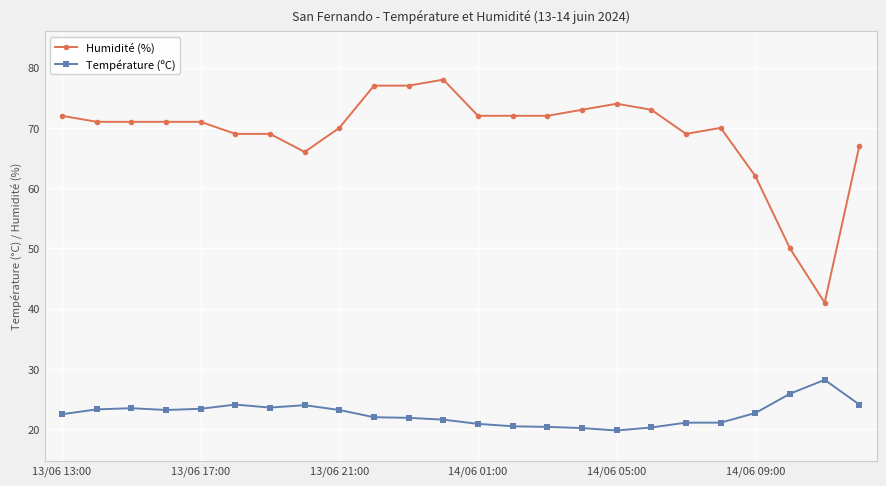

True or false: Humidité (%) has more than 1 points higher than both neighbors.

True